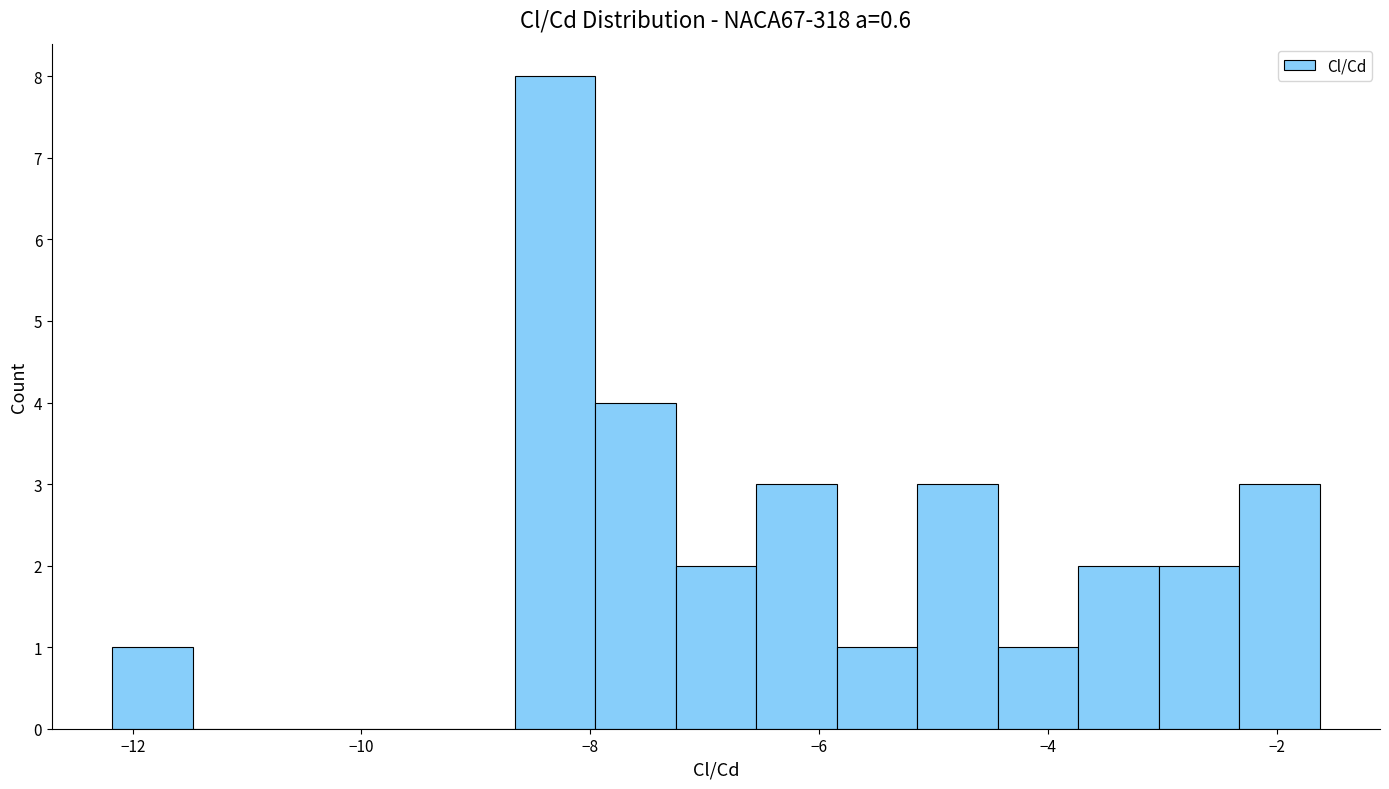

Read against the x-axis, roughly where is the centre of the tallest bar?

-8.4